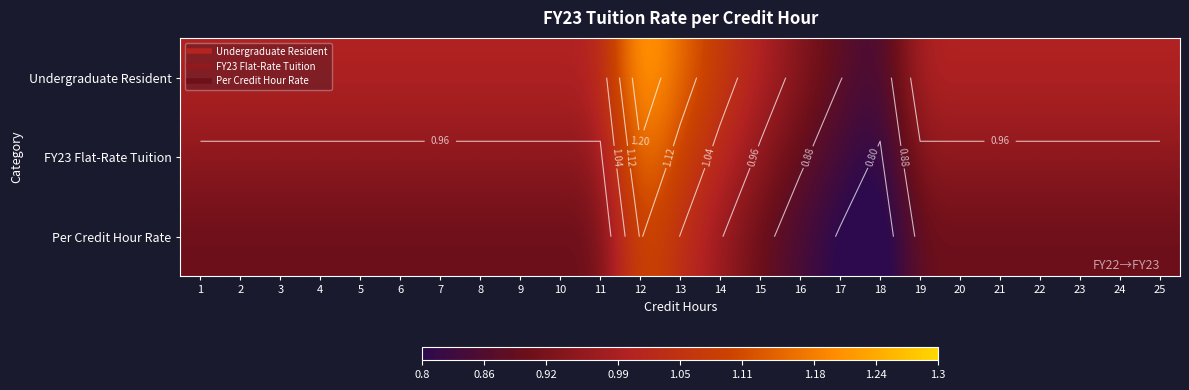

How many series are shown in this chart?

3